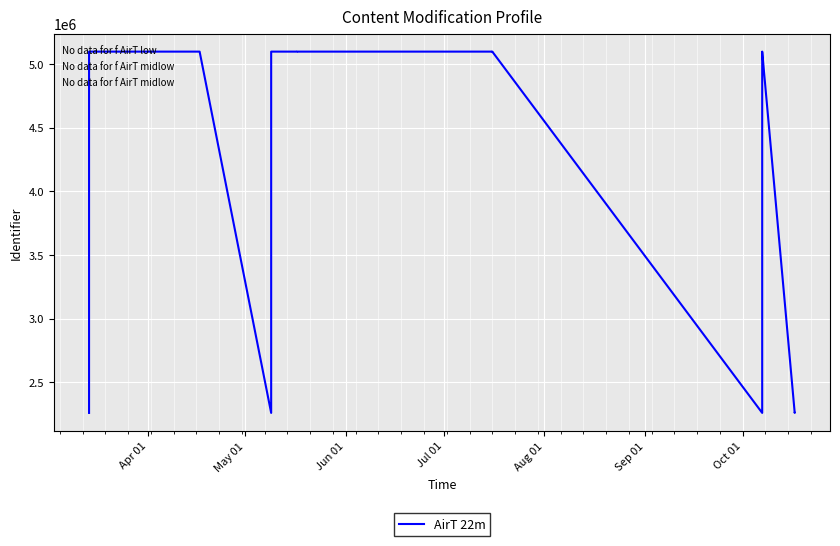

The value at Aug 01 is 6912331. True or false?

False